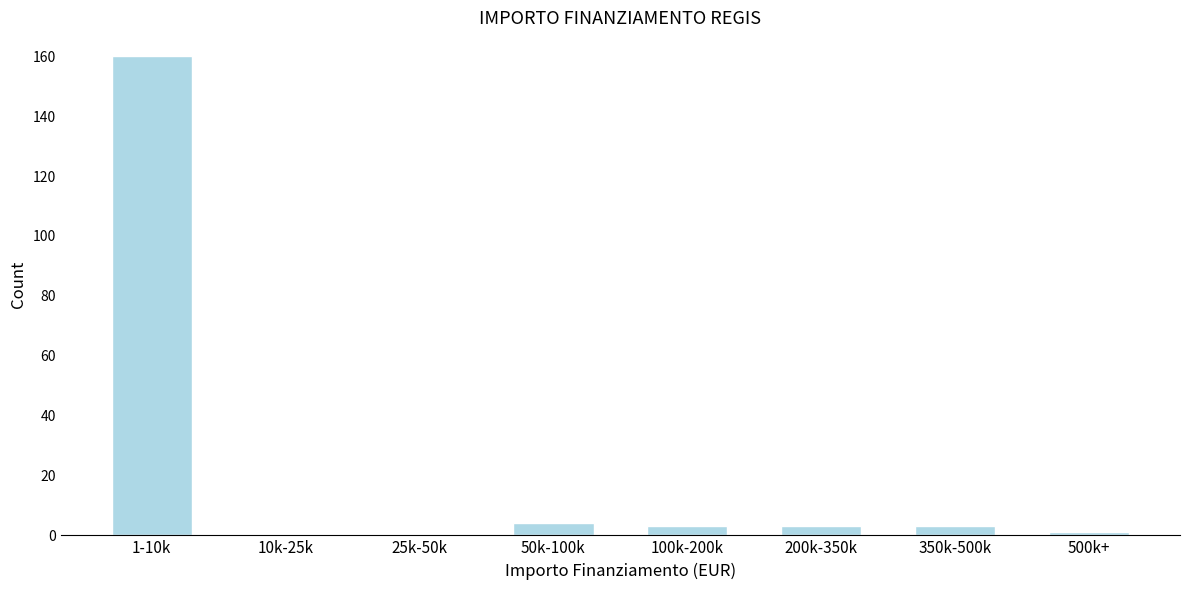

Reading left to right, transcribe all the data shown in this chart.

1-10k=160	10k-25k=0	25k-50k=0	50k-100k=4	100k-200k=3	200k-350k=3	350k-500k=3	500k+=1